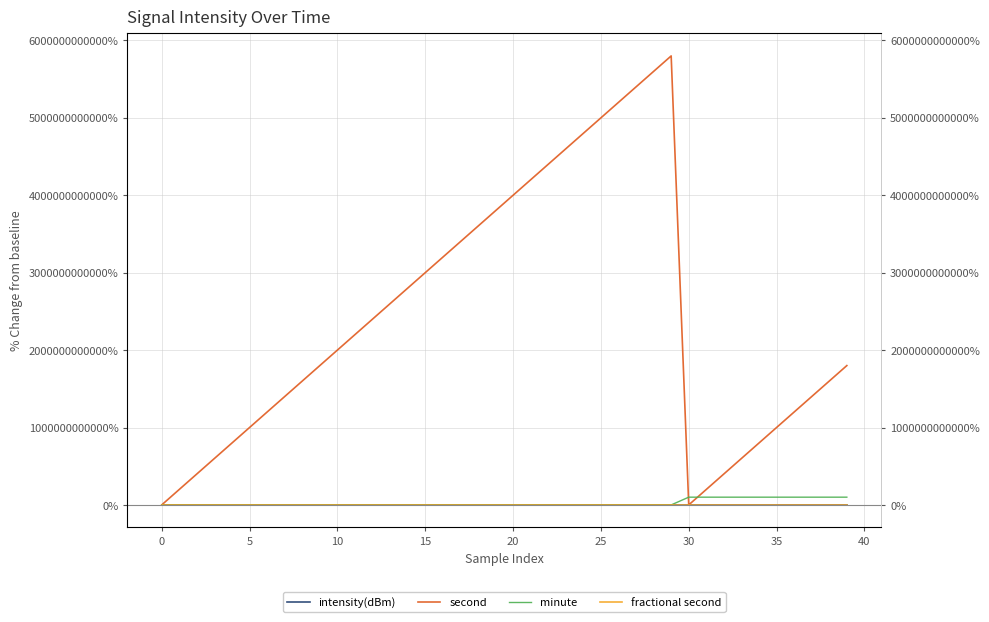

How many positive values does the second series have?

38